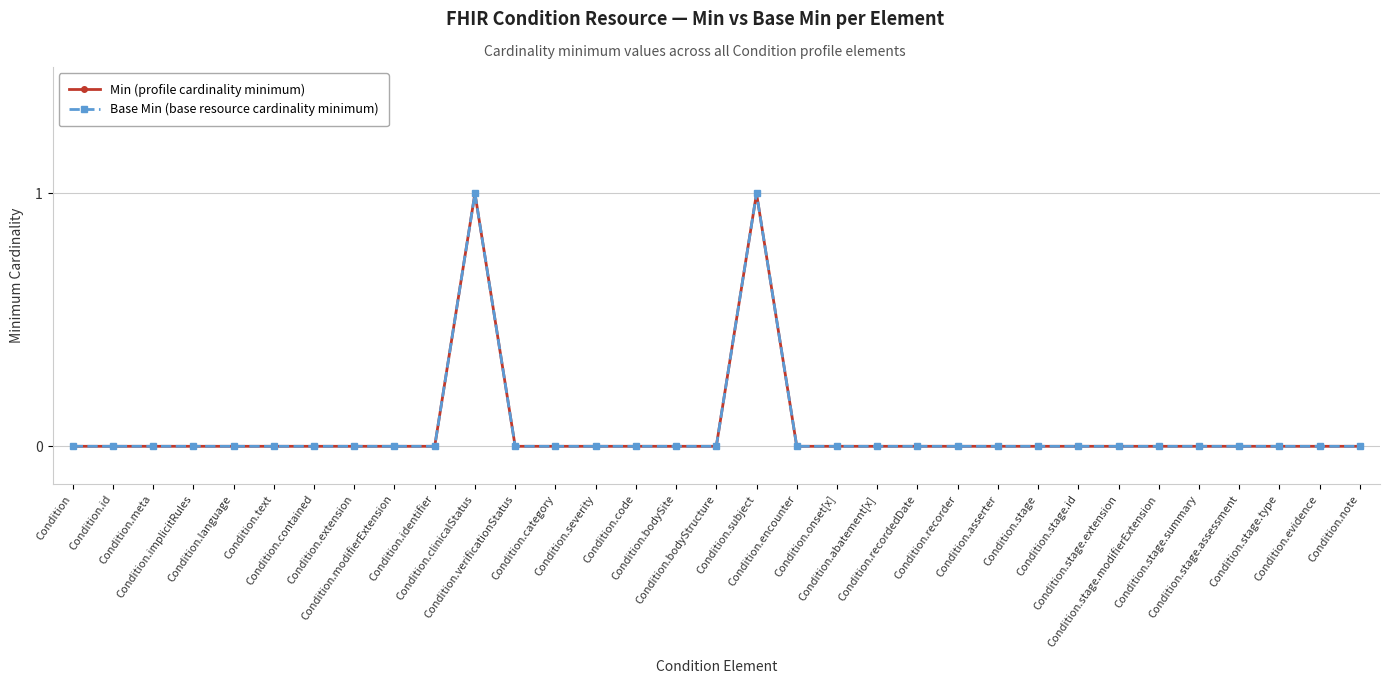

Does the chart have visible grid lines?

Yes